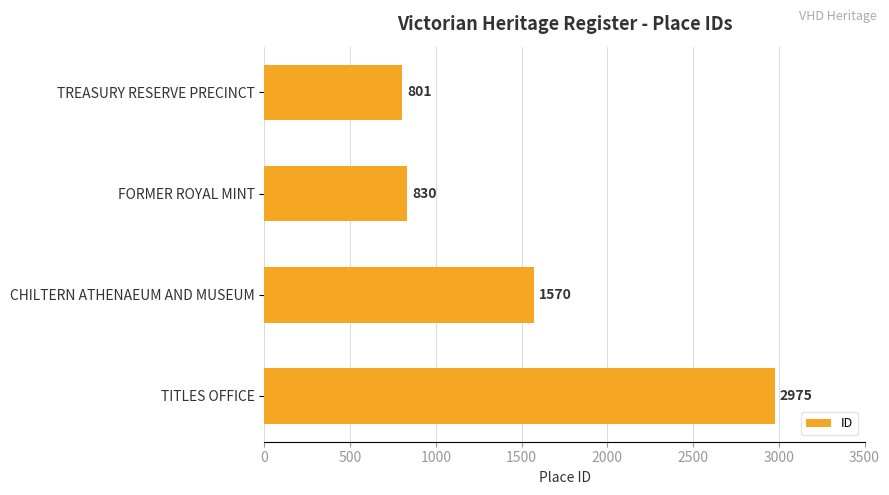

Reading bottom to top, extract all data points from this chart.

2975	1570	830	801